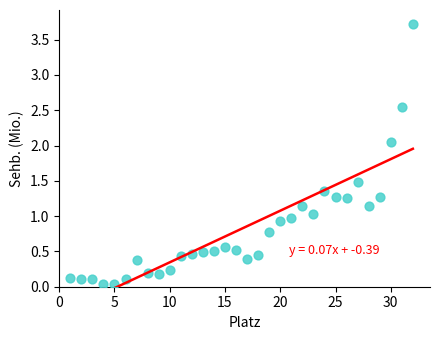

What is the range of Y values (max minus min)?

3.7